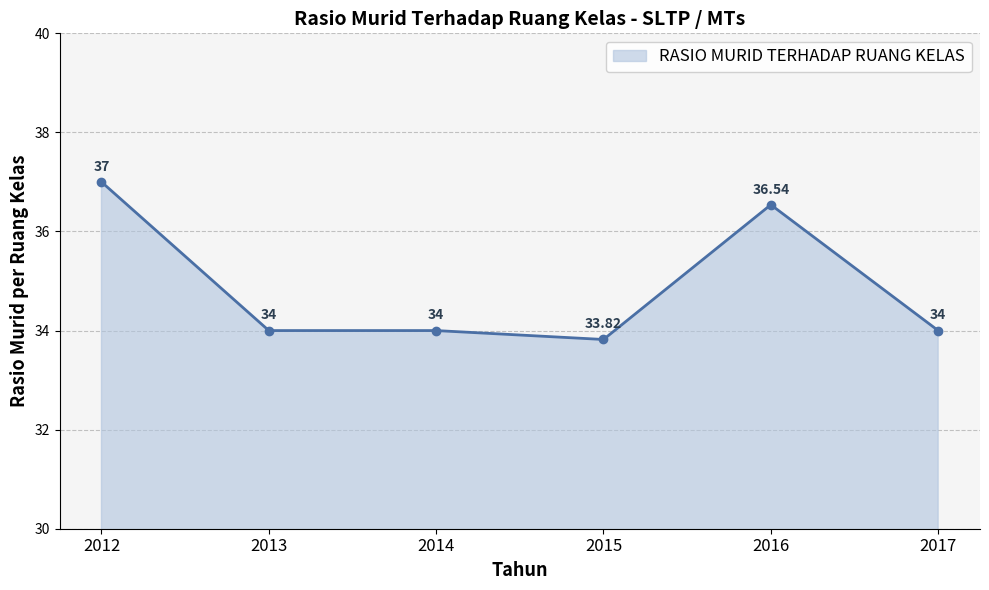

What is the greatest value displayed?

37.0